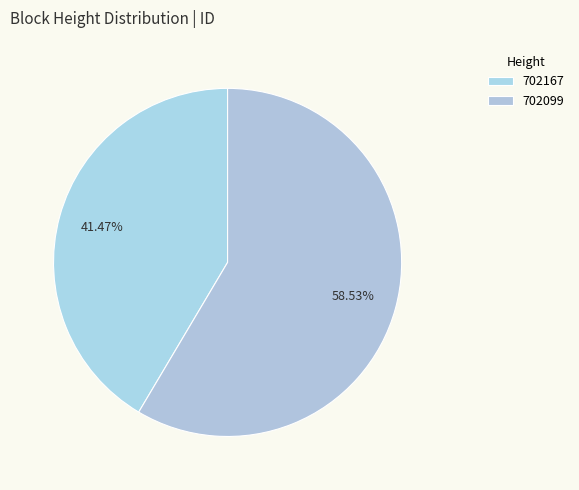

Count the number of slices in the pie.

2